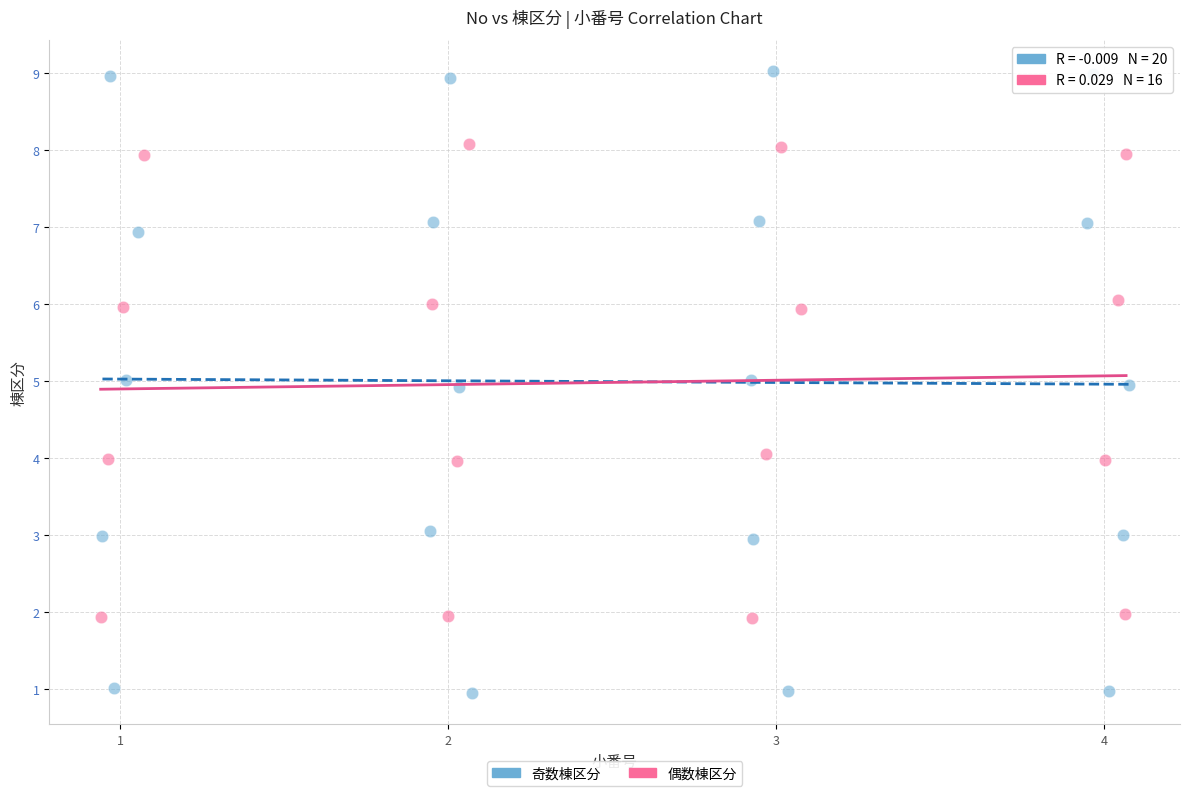

Which series reaches the maximum Y coordinate?

奇数棟区分